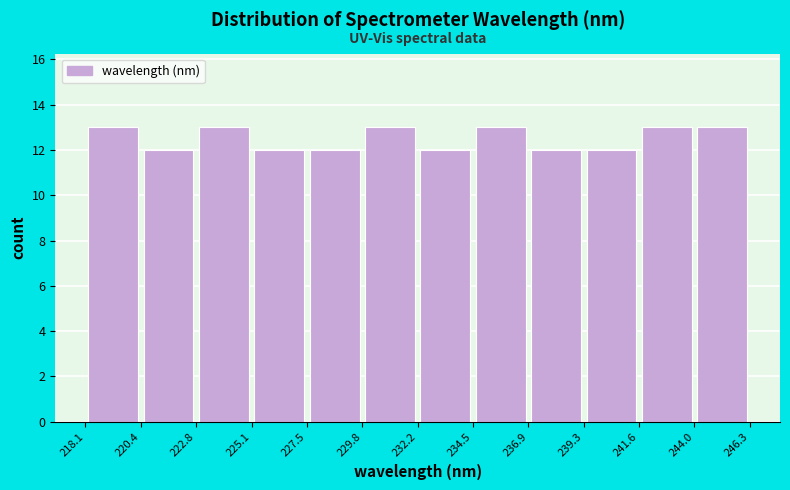

Reading left to right, list every bar in this chart as the range it spans on the x-axis followed by its height. The values are not printed on the chart, so give them approximately, as read against the axis.

218.1 to 220.4: 13
220.4 to 222.8: 12
222.8 to 225.1: 13
225.1 to 227.5: 12
227.5 to 229.8: 12
229.8 to 232.2: 13
232.2 to 234.5: 12
234.5 to 236.9: 13
236.9 to 239.3: 12
239.3 to 241.6: 12
241.6 to 244.0: 13
244.0 to 246.3: 13